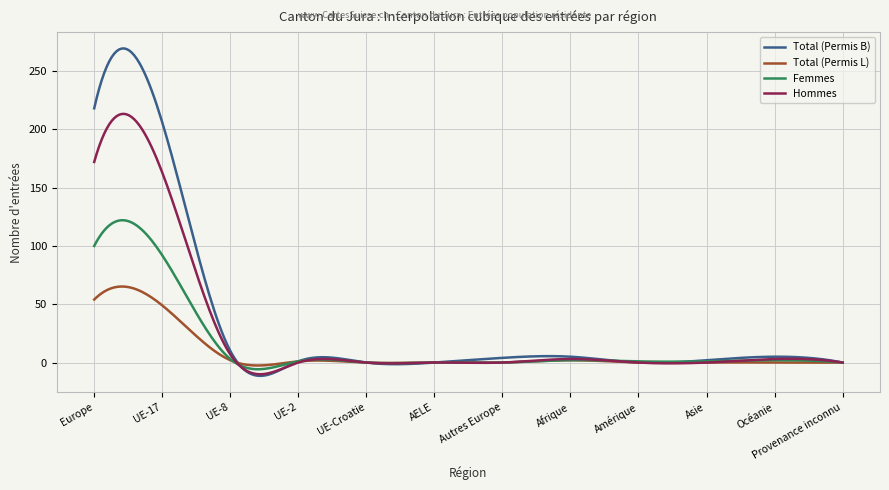

What is the smallest value displayed?

-11.4